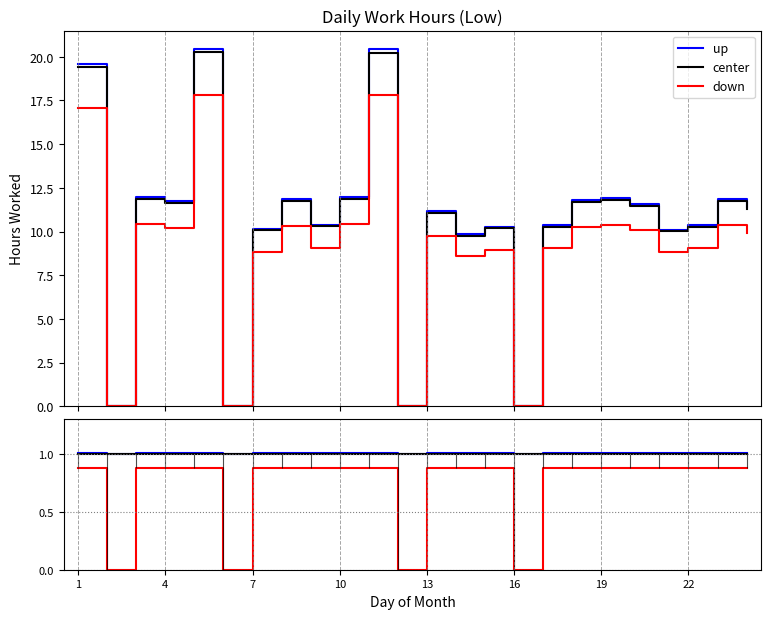

How many up values are between 1 and 2?

24